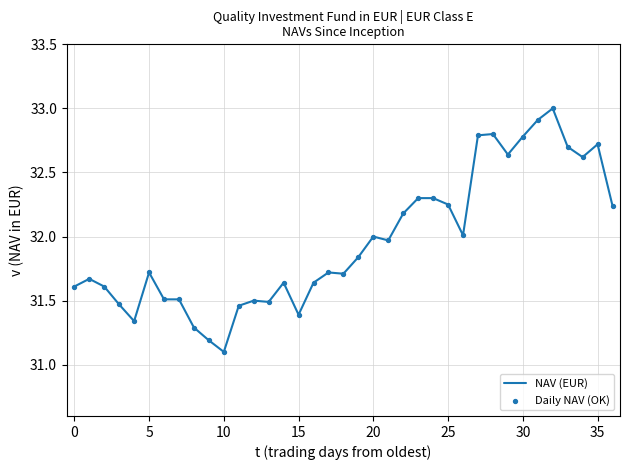

What is the difference between the maximum and minimum values?

1.9